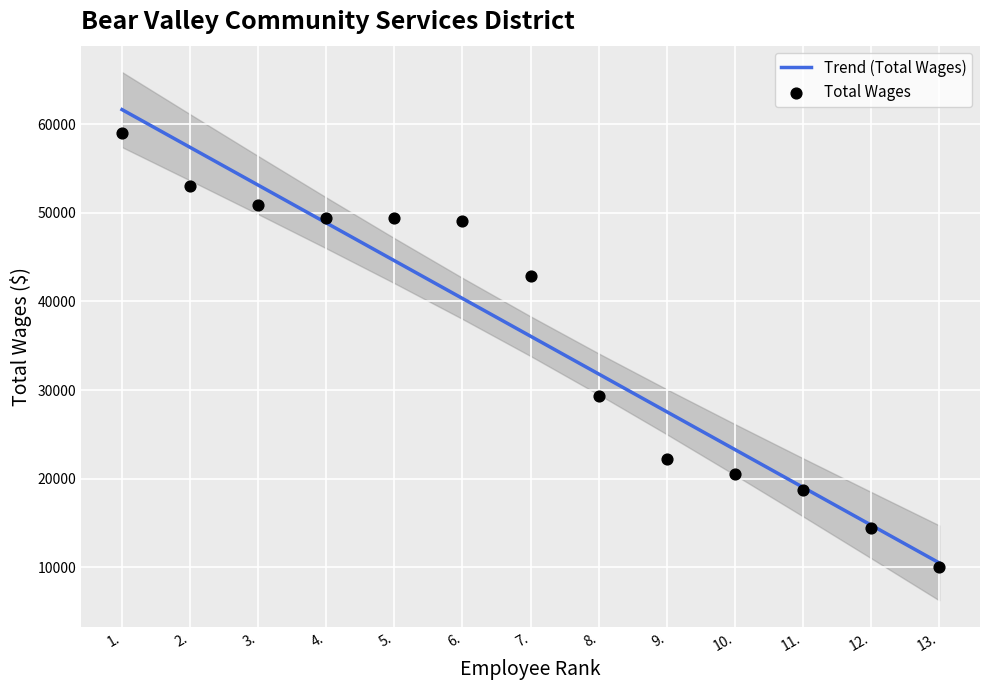

What are all the series names shown in the legend?

Trend (Total Wages), Total Wages